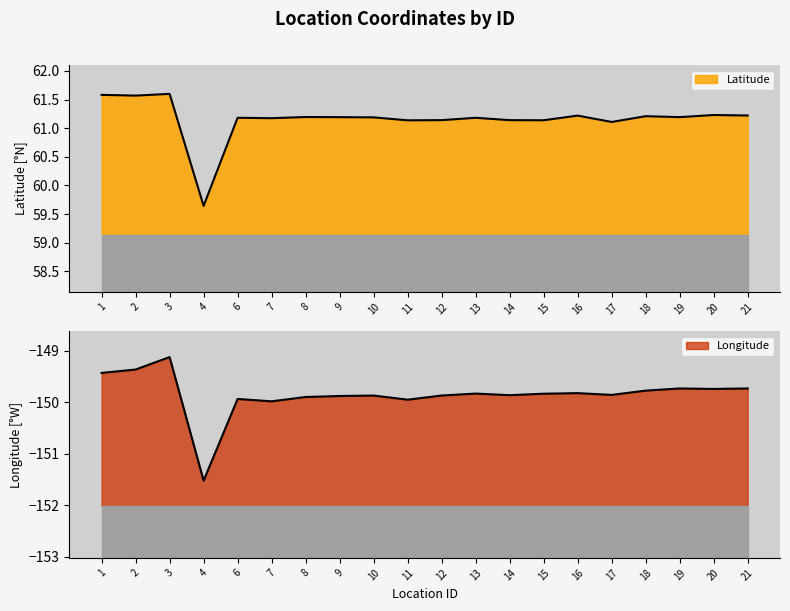

True or false: Longitude has a value of -150.0 at 11.

True